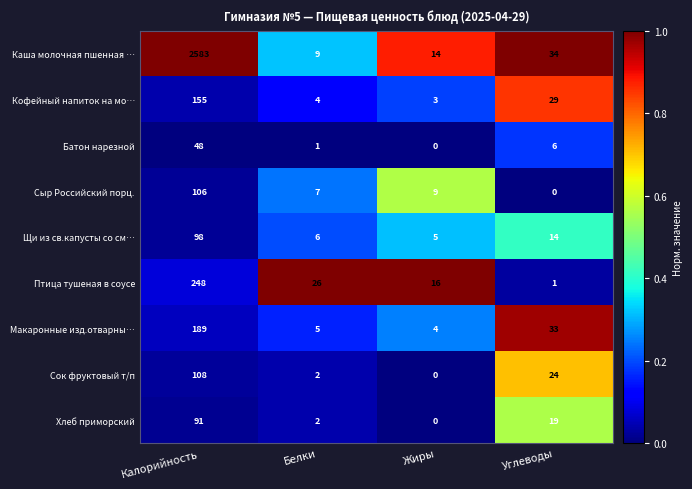

Which series has the largest total across all categories?

Каша молочная пшенная …